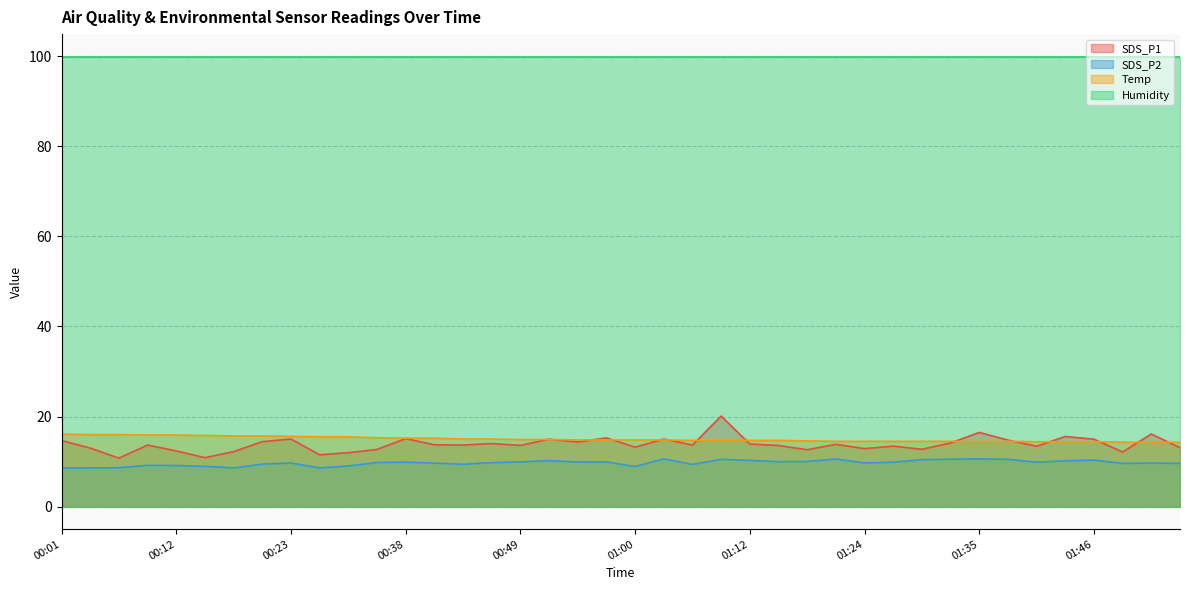

What is the minimum value for Humidity?

99.9